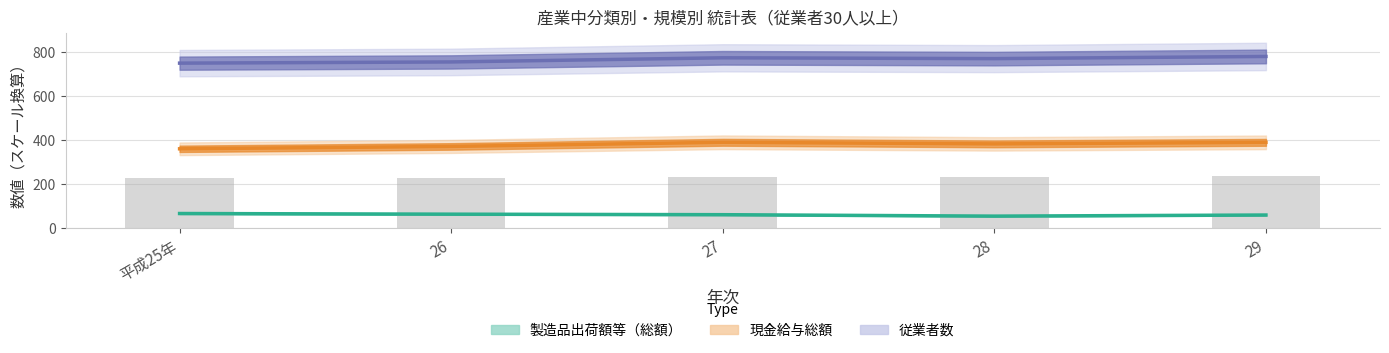

At how many categories does at least one series exceed 764?

3